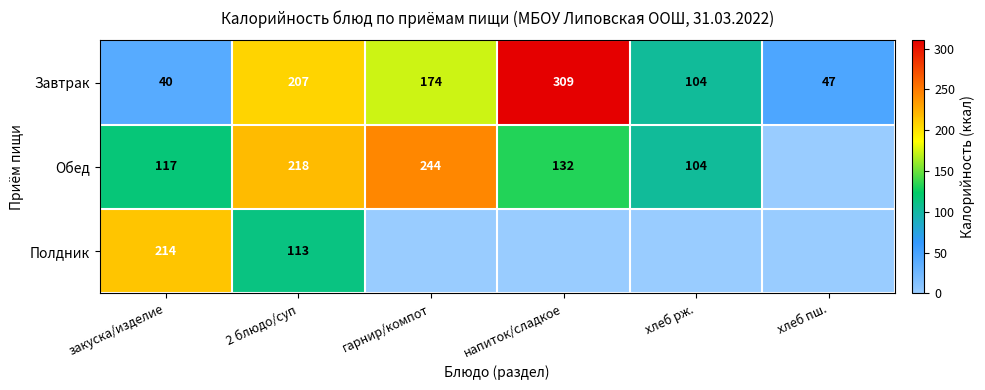

Rank the series at 2 блюдо/суп from lowest to highest value.

Полдник, Завтрак, Обед